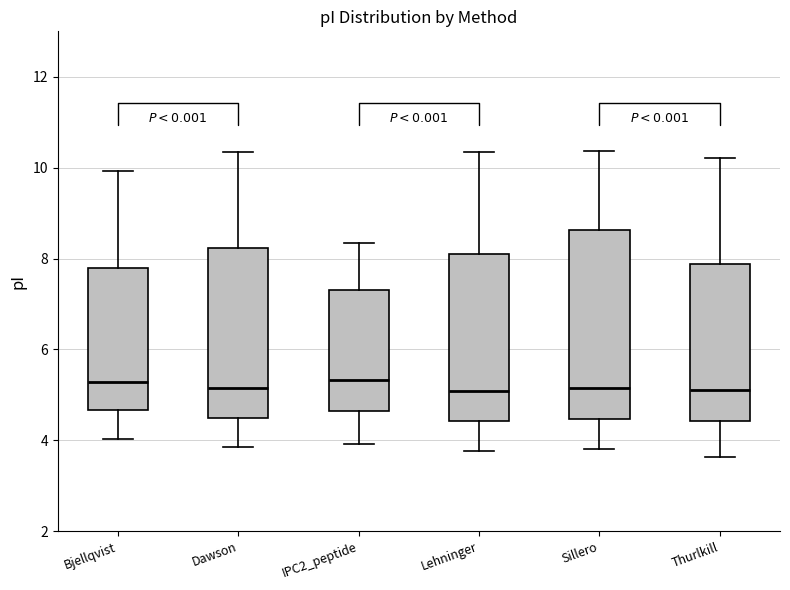

Reading left to right, transcribe this box plot: for each box, give where its median line is, the range the box spans, and where its two whiskers end, as read against the y-axis. The values are not printed on the chart, so give them approximately, as read against the axis.

Bjellqvist: median 5.2, box 4.6 to 7.8, whiskers 4.0 to 10.0
Dawson: median 5.2, box 4.4 to 8.2, whiskers 3.8 to 10.4
IPC2_peptide: median 5.4, box 4.6 to 7.2, whiskers 4.0 to 8.4
Lehninger: median 5.0, box 4.4 to 8.0, whiskers 3.8 to 10.4
Sillero: median 5.2, box 4.4 to 8.6, whiskers 3.8 to 10.4
Thurlkill: median 5.0, box 4.4 to 7.8, whiskers 3.6 to 10.2